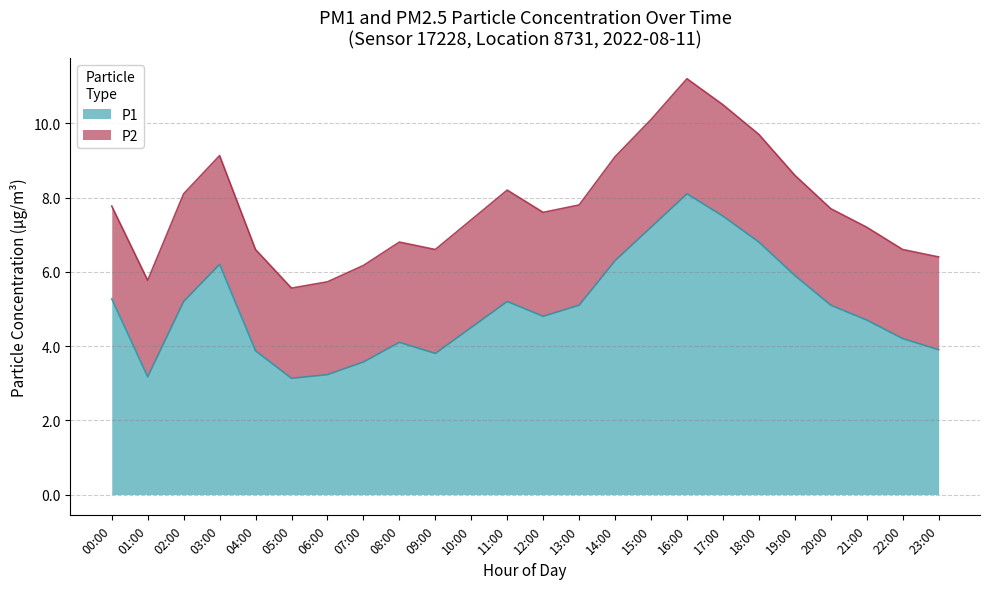

What is the value of the 7th point from the left?

3.2